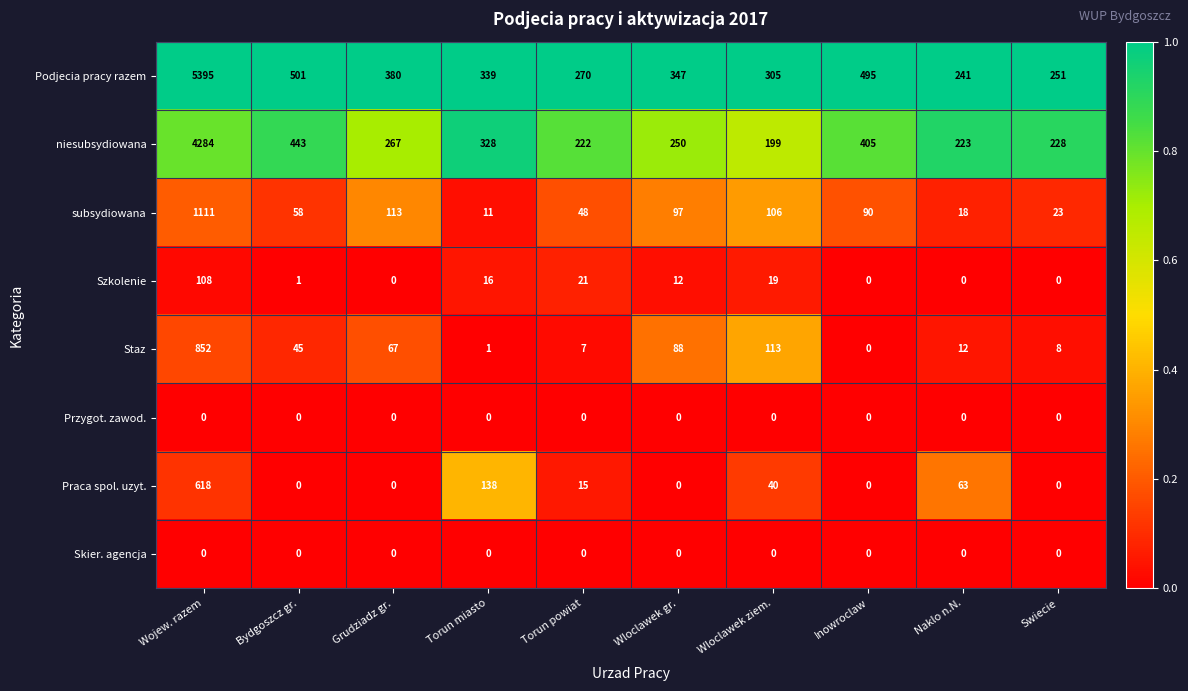

True or false: Praca spol. uzyt. has a value of 345 at Swiecie.

False